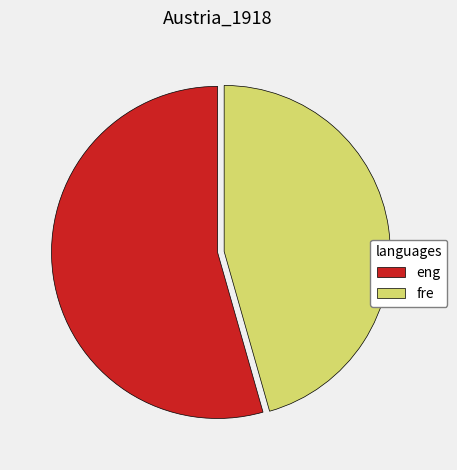

Approximately how many times larger is the value at eng compared to fre?

1.2